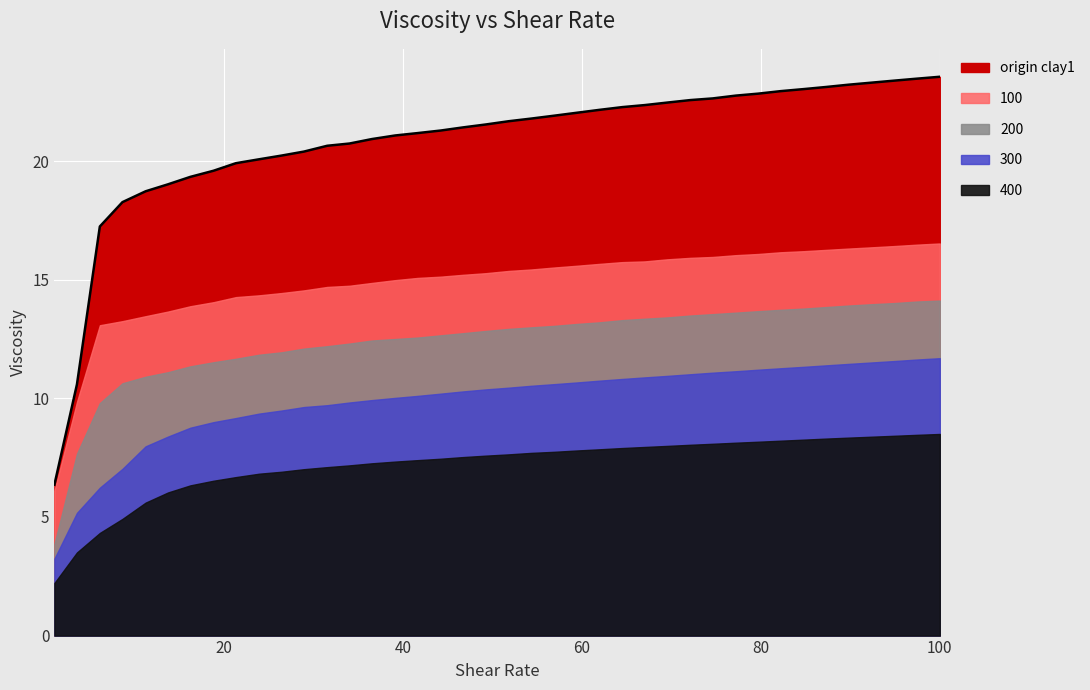

What is the label of the 15th point from the right?

64.5